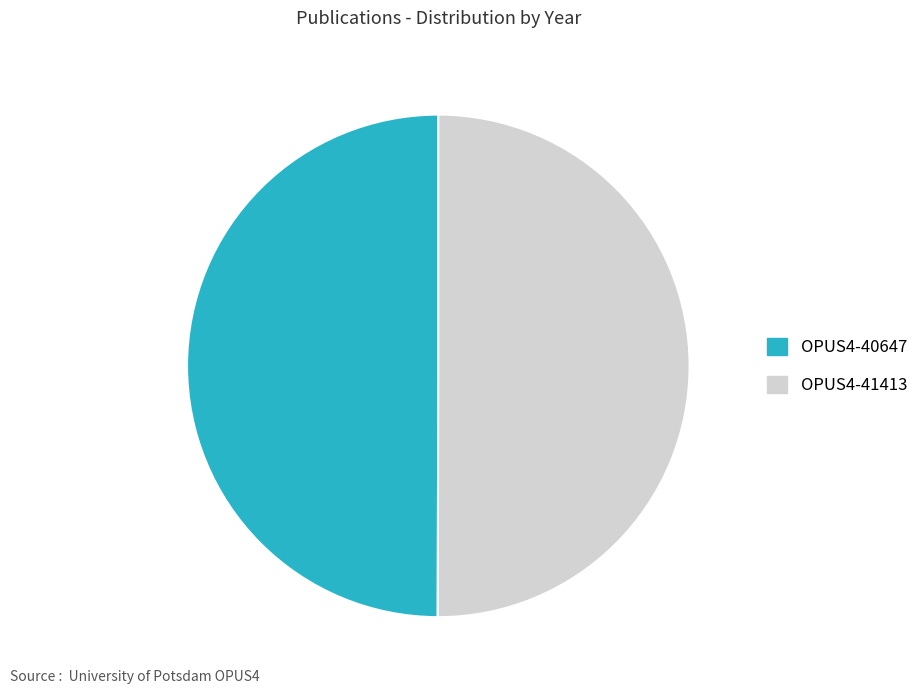

What is the ratio of the value at OPUS4-40647 to the value at OPUS4-41413?

1.0